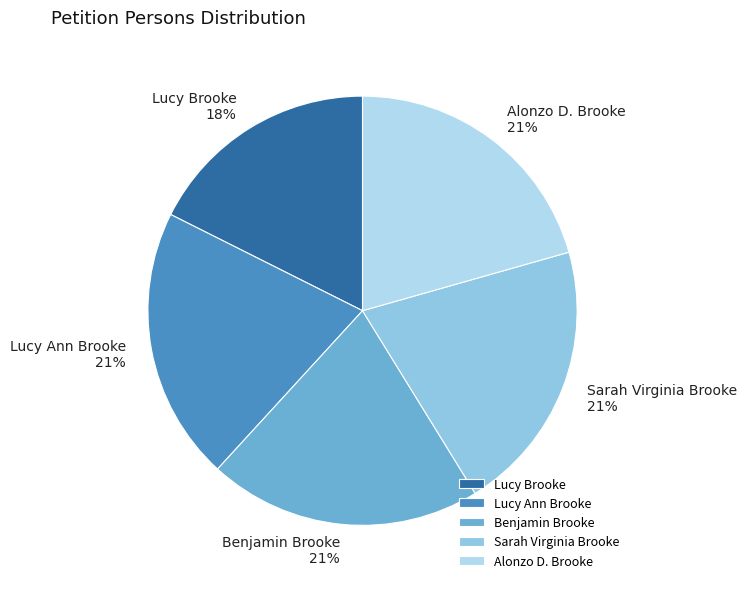

Do Lucy Ann Brooke and Sarah Virginia Brooke together represent more than half of the pie?

No